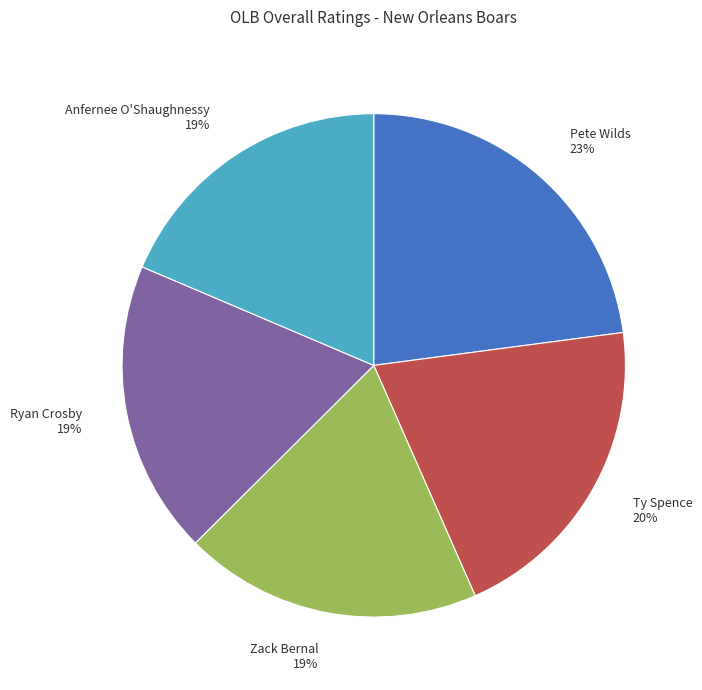

To the nearest percent, what is the difference between the Pete Wilds and Zack Bernal slice percentages?

4%